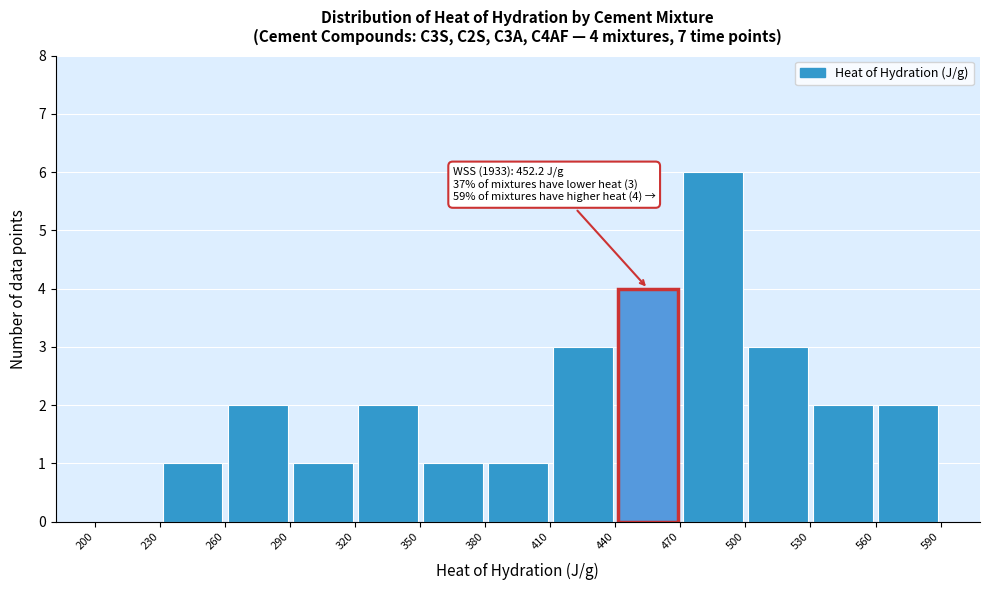

Which range on the x-axis has the tallest bar?

470 to 500